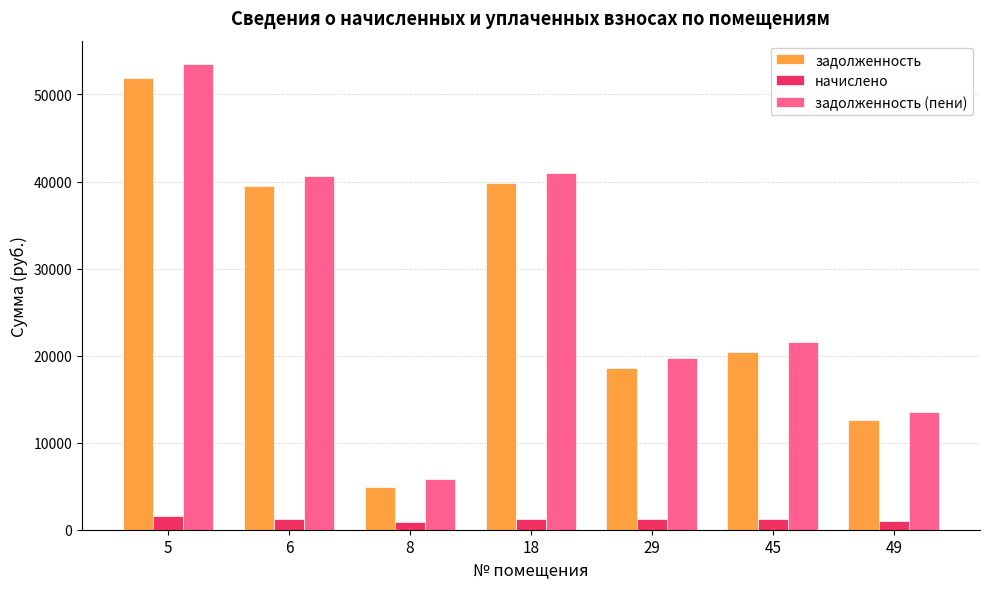

What is the value of the начислено bar at the 4th from the left?

1229.1